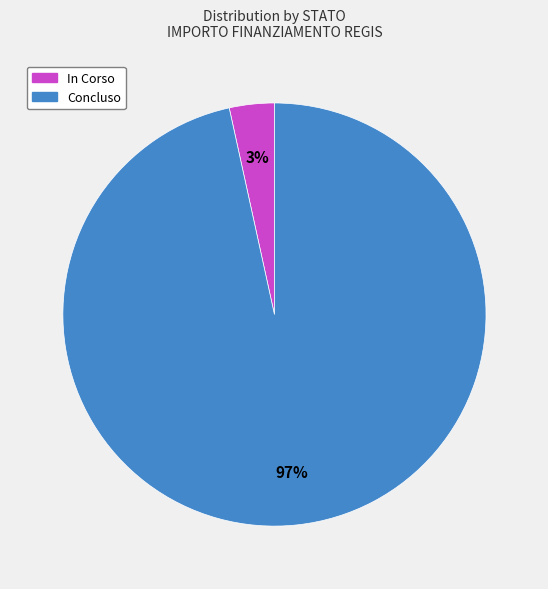

Rank the categories by value from lowest to highest.

In Corso, Concluso